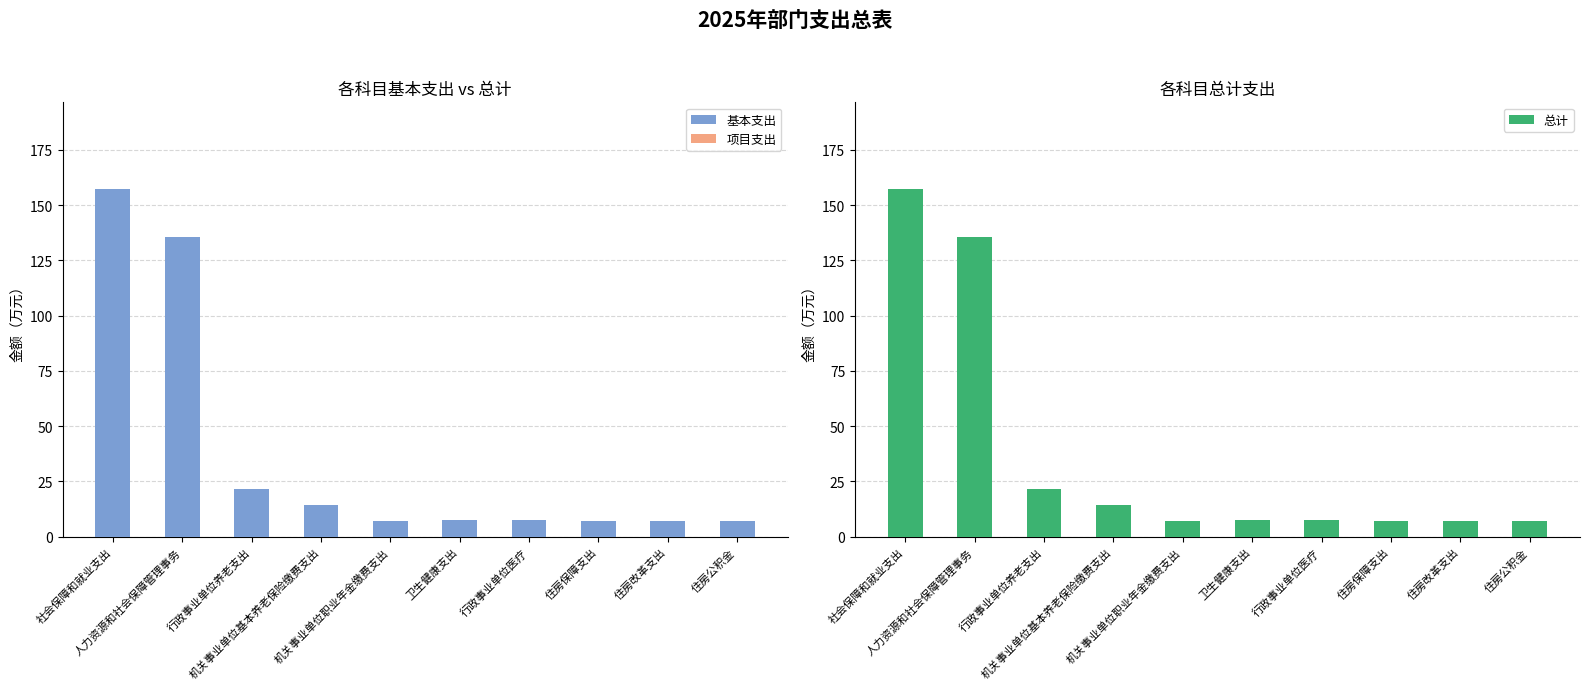

What is the label of the 2nd bar from the left?

人力资源和社会保障管理事务